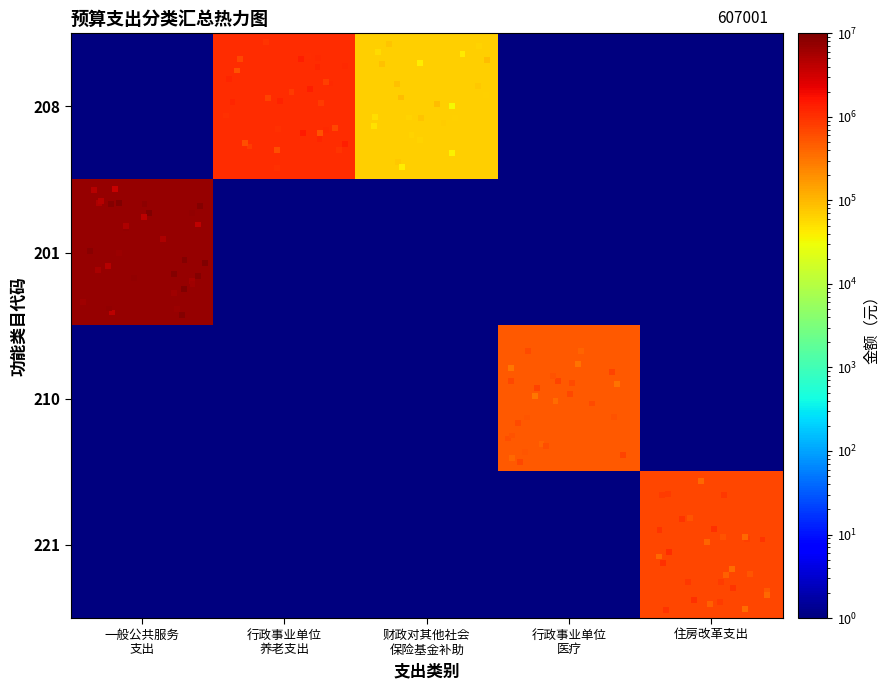

Which series has the largest range (max minus min)?

201